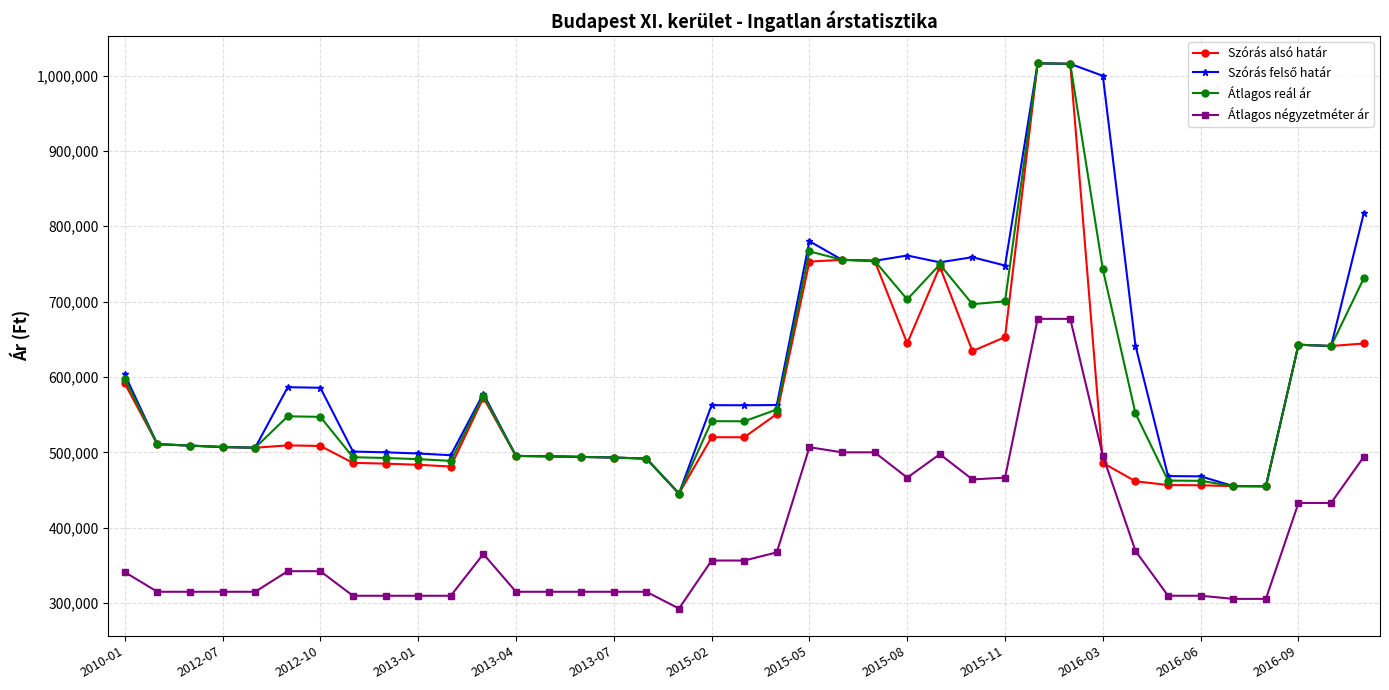

True or false: Szórás alsó határ has more than 2 interior local peaks.

True